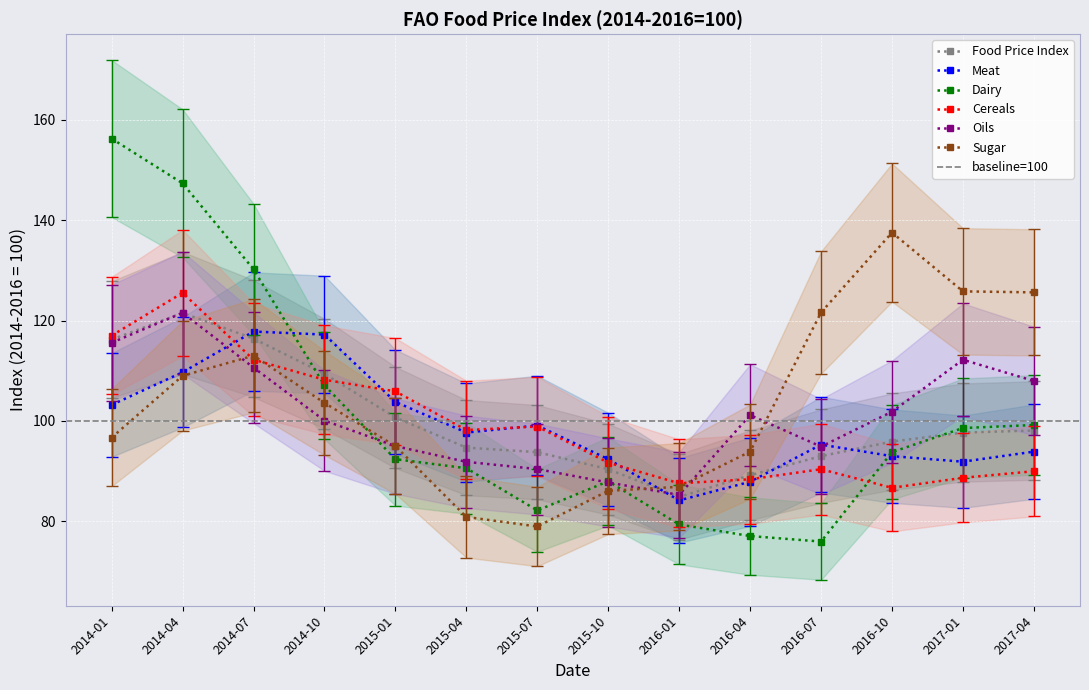

What is the value of the Food Price Index point at the 2nd from the left?

121.5